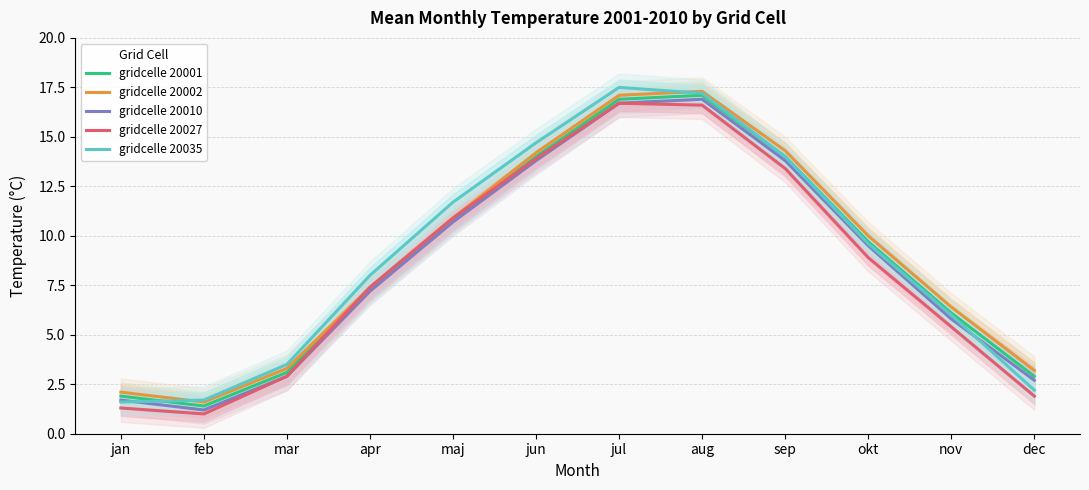

What is the sum of all gridcelle 20027 values?

100.3